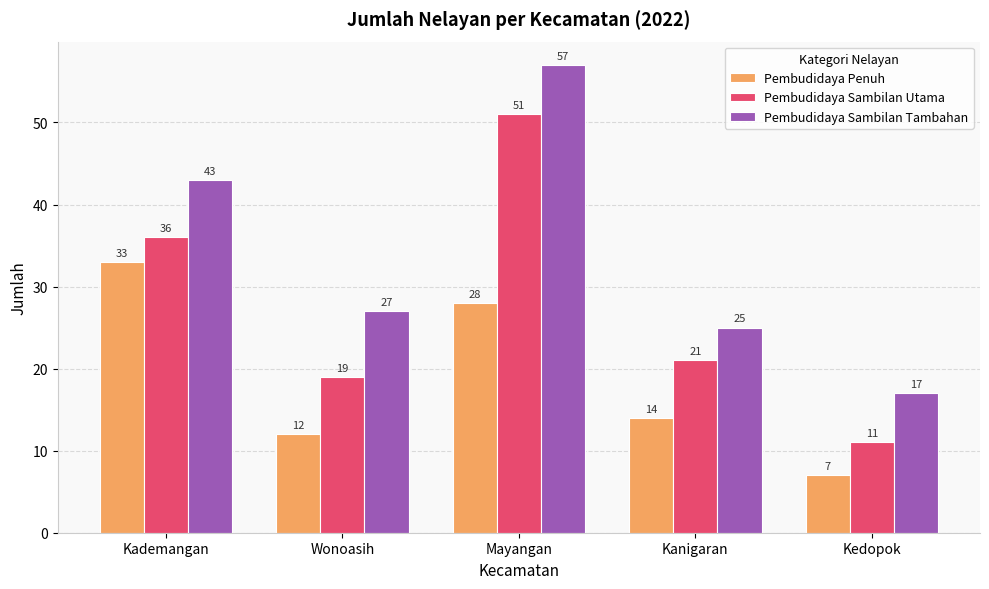

The Pembudidaya Sambilan Utama series shows 51 at Mayangan. True or false?

True